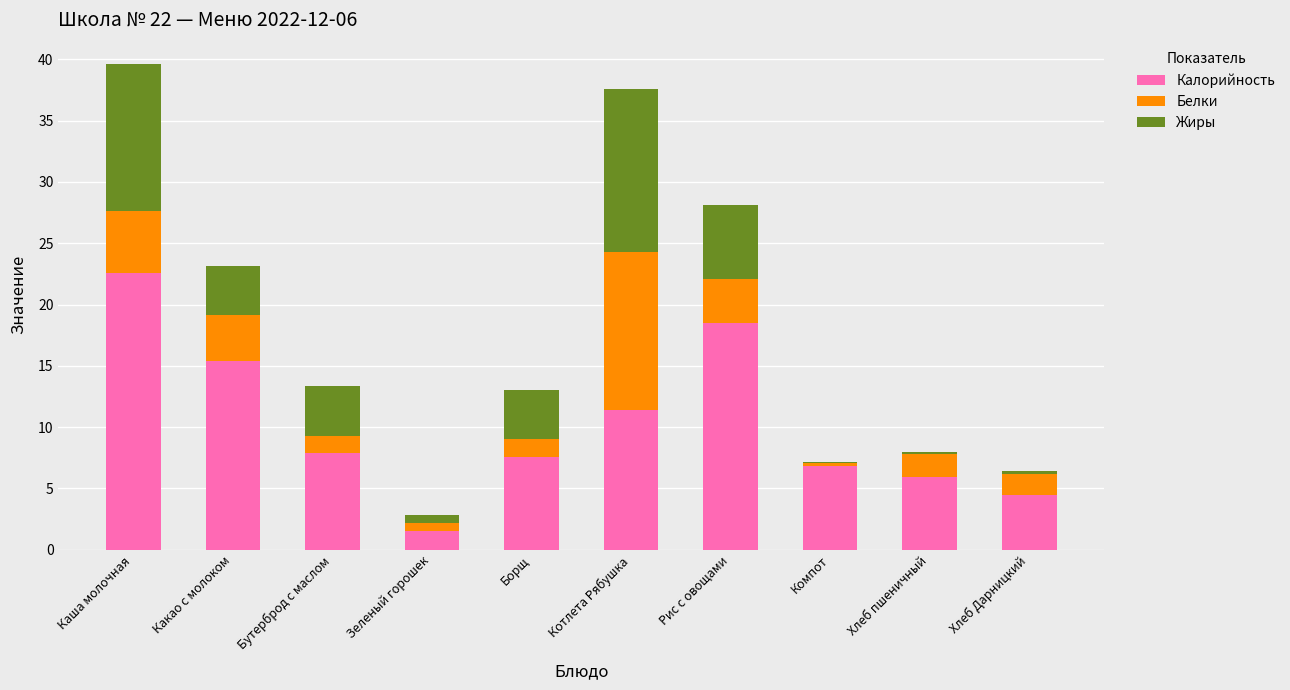

At which label does Калорийность reach its peak?

Каша молочная